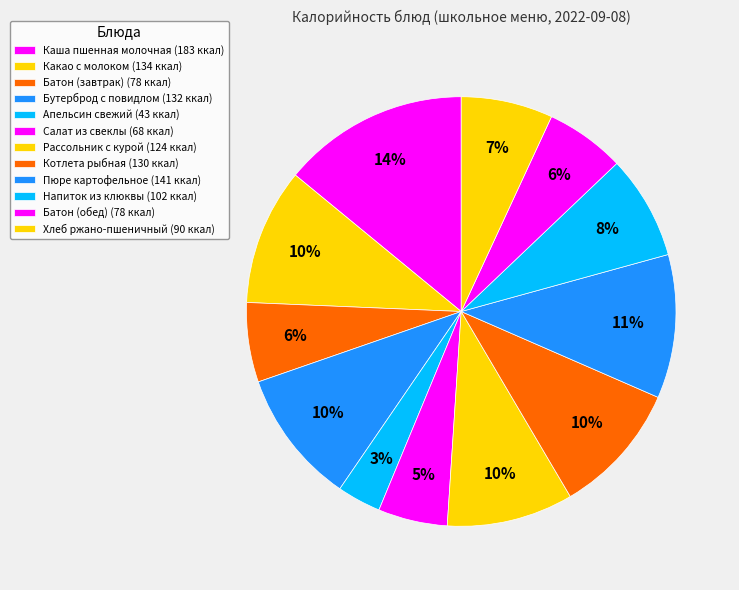

How many segments does this pie chart have?

12